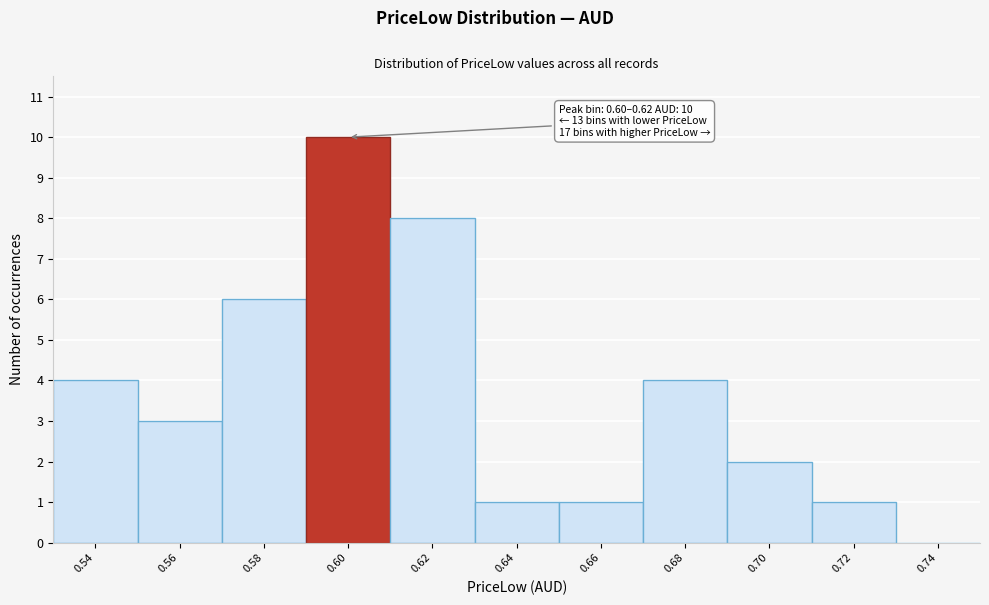

Reading left to right, extract all data points from this chart.

0.54=4	0.56=3	0.58=6	0.60=10	0.62=8	0.64=1	0.66=1	0.68=4	0.70=2	0.72=1	0.74=0